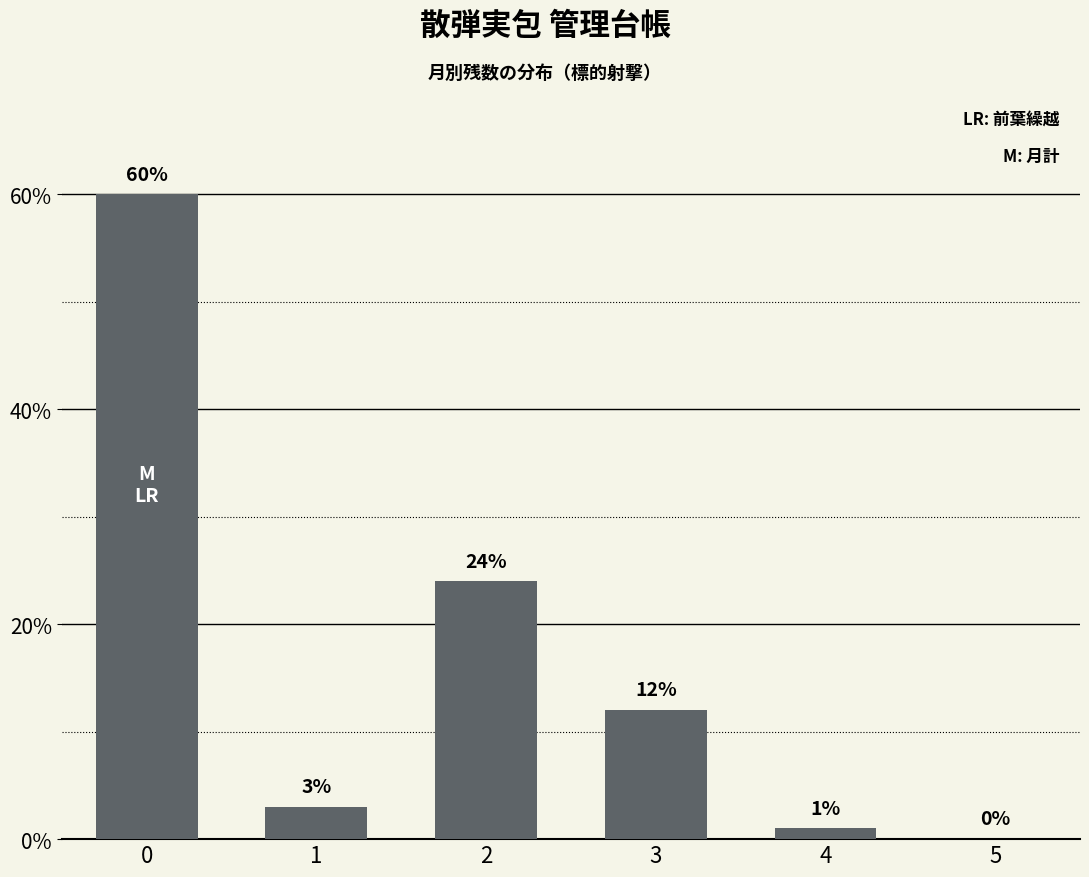

What is the average value?

17